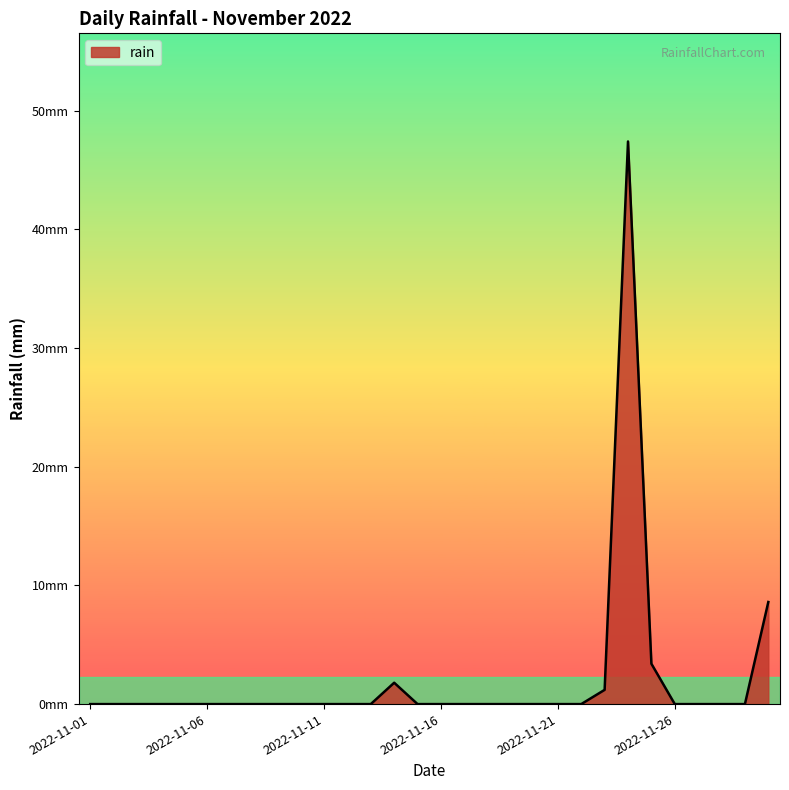

What is the maximum value shown in the chart?

47.4